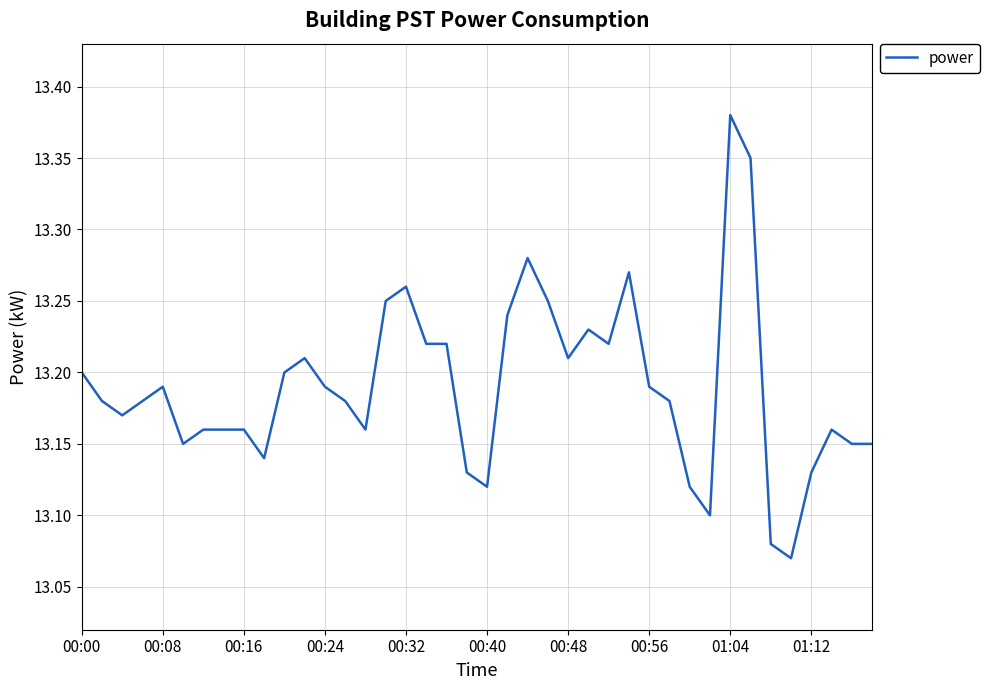

What is the difference between the maximum and minimum values?

0.3